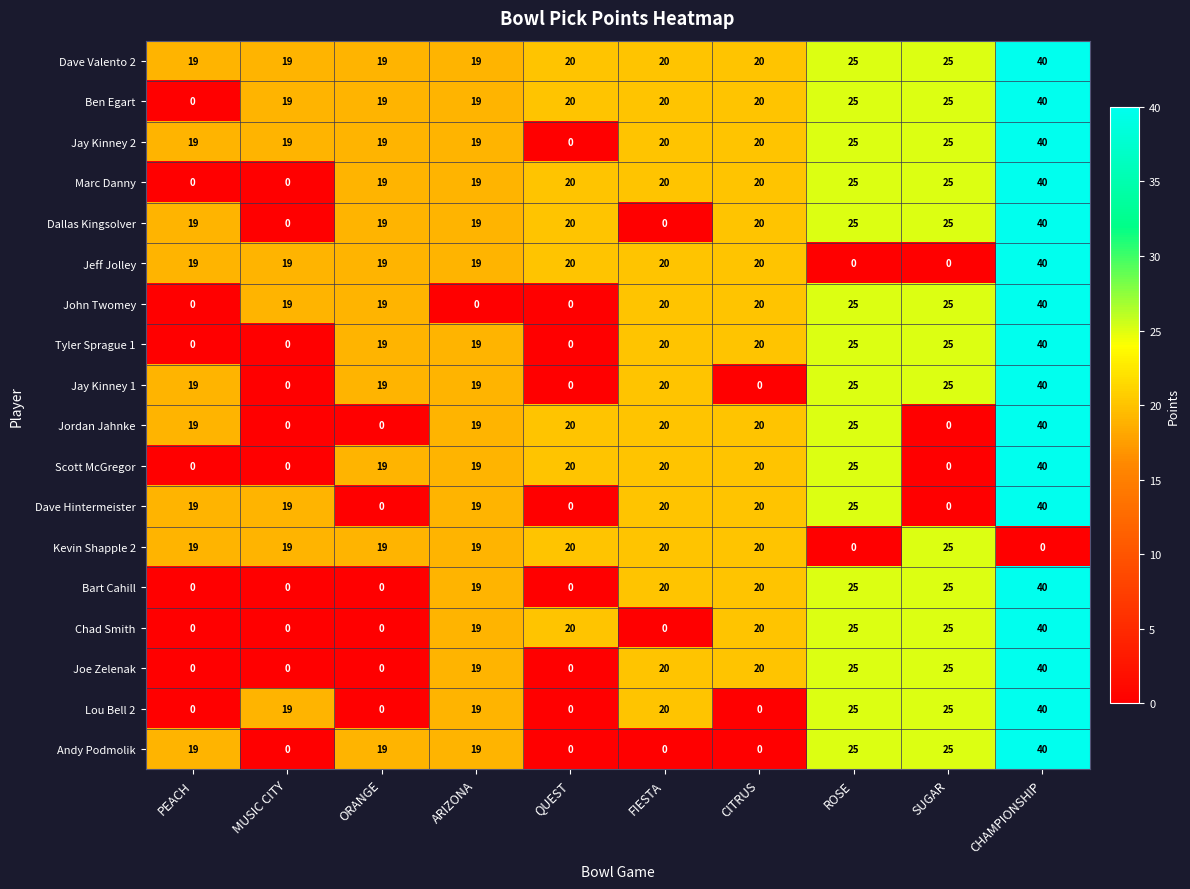

Count the number of categories in the chart.

10